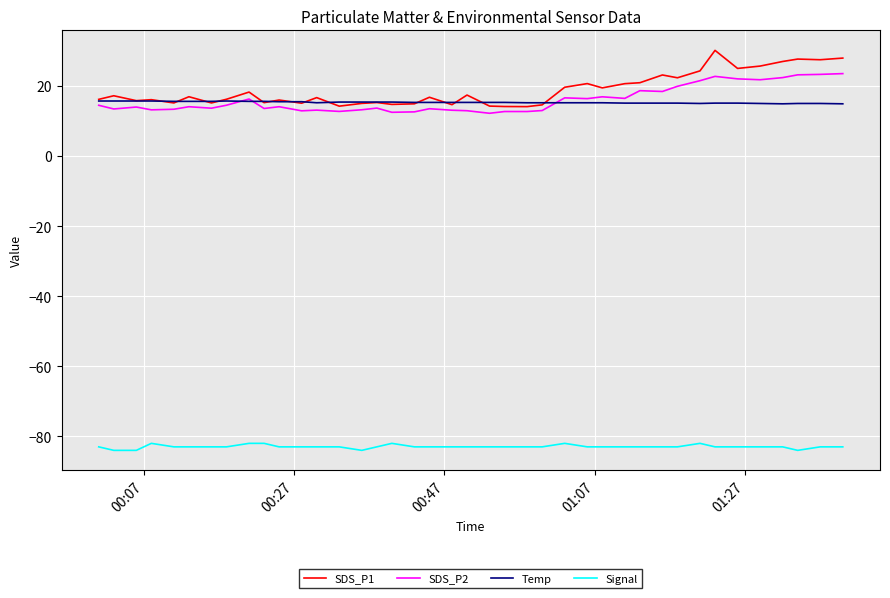

Rank the series by their maximum value, from highest to lowest.

SDS_P1, SDS_P2, Temp, Signal